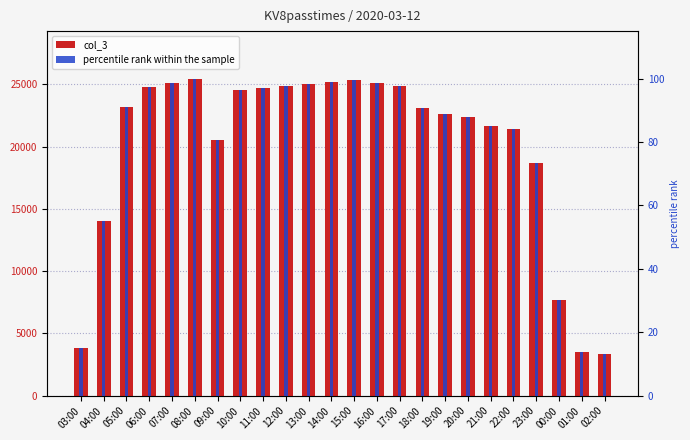

What is the difference between the maximum and second lowest values in the col_3 series?

21941.0